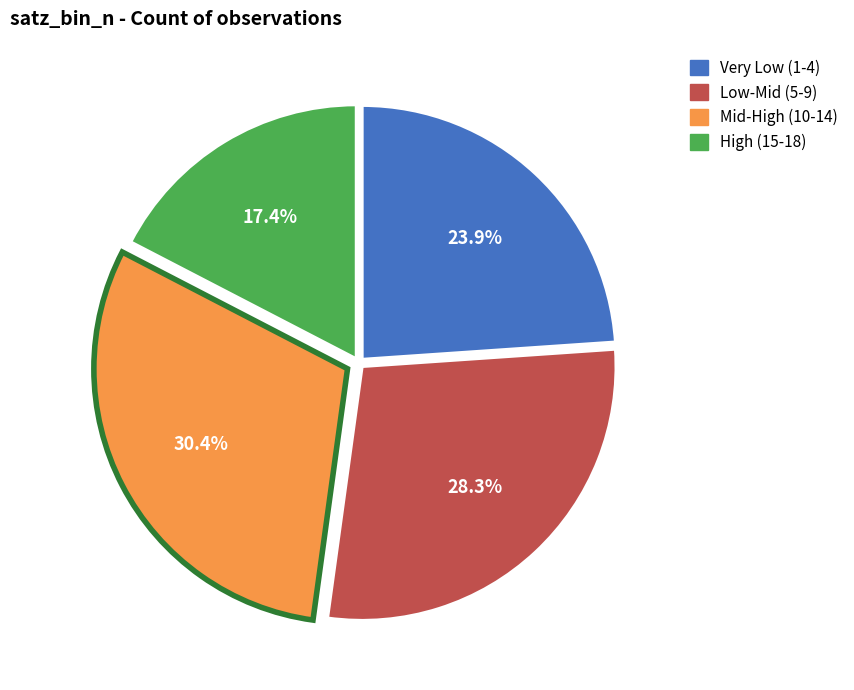

Is there a majority slice in this chart?

No